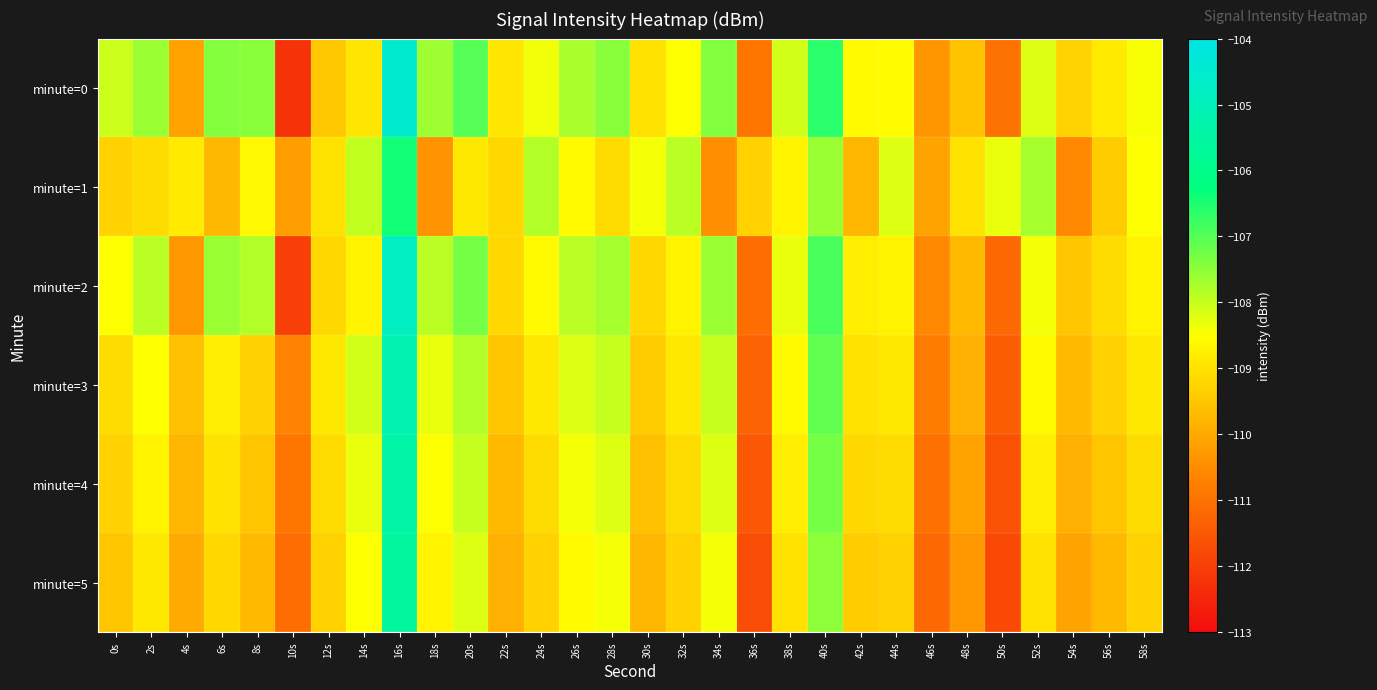

Which series has the largest total across all categories?

minute=0